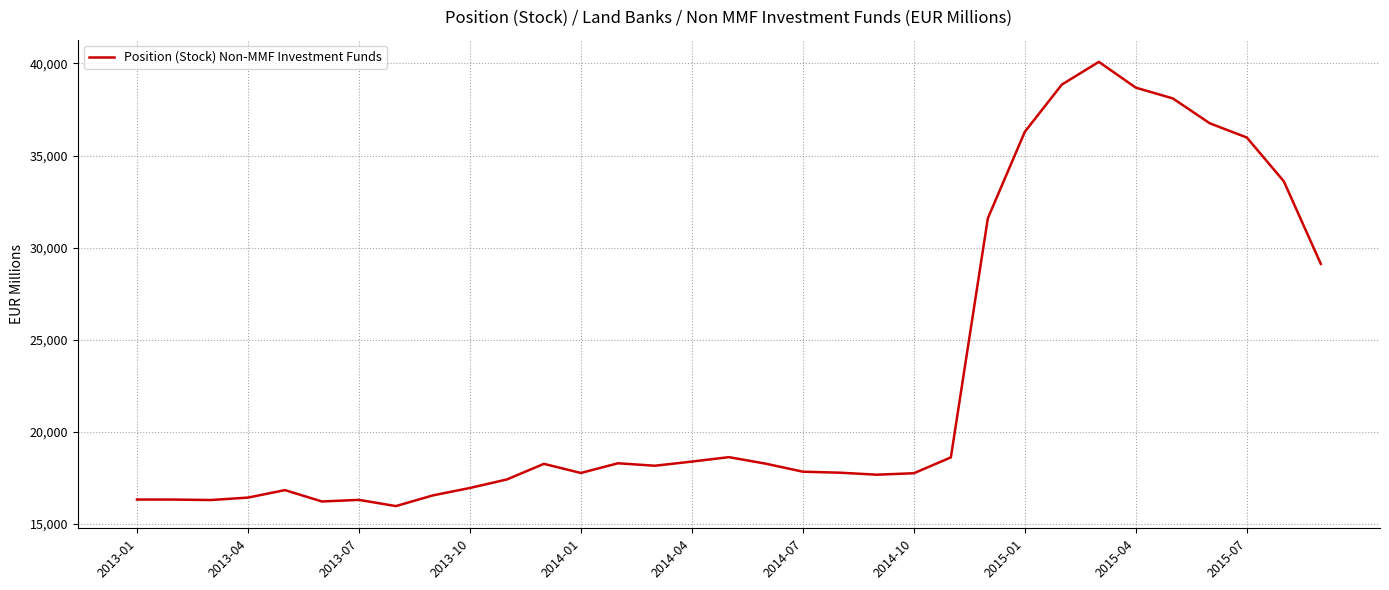

What is the maximum value shown in the chart?

40087